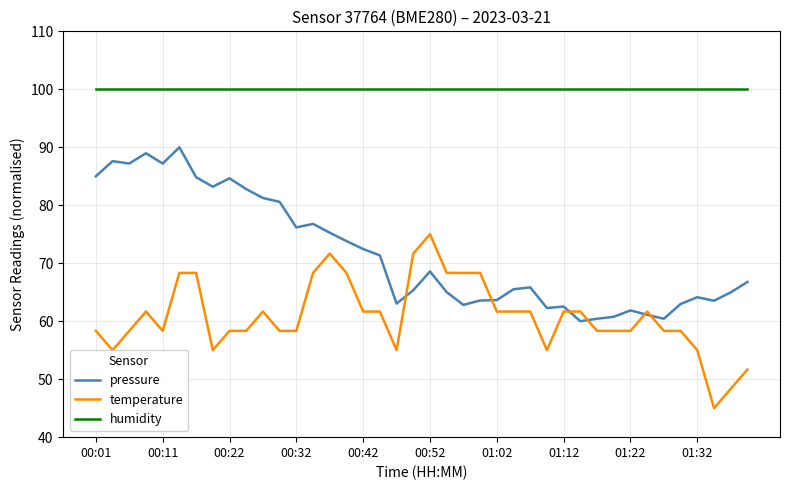

True or false: temperature and humidity intersect in this chart.

False